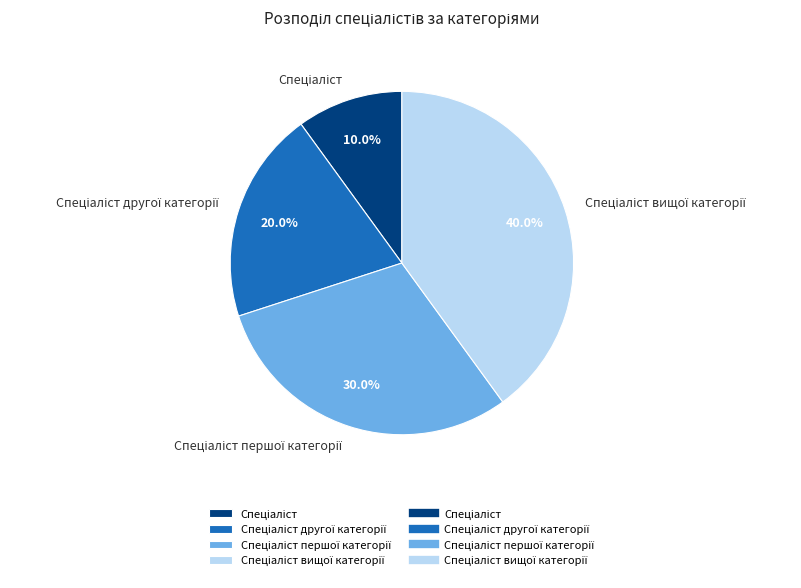

Is there a majority slice in this chart?

No